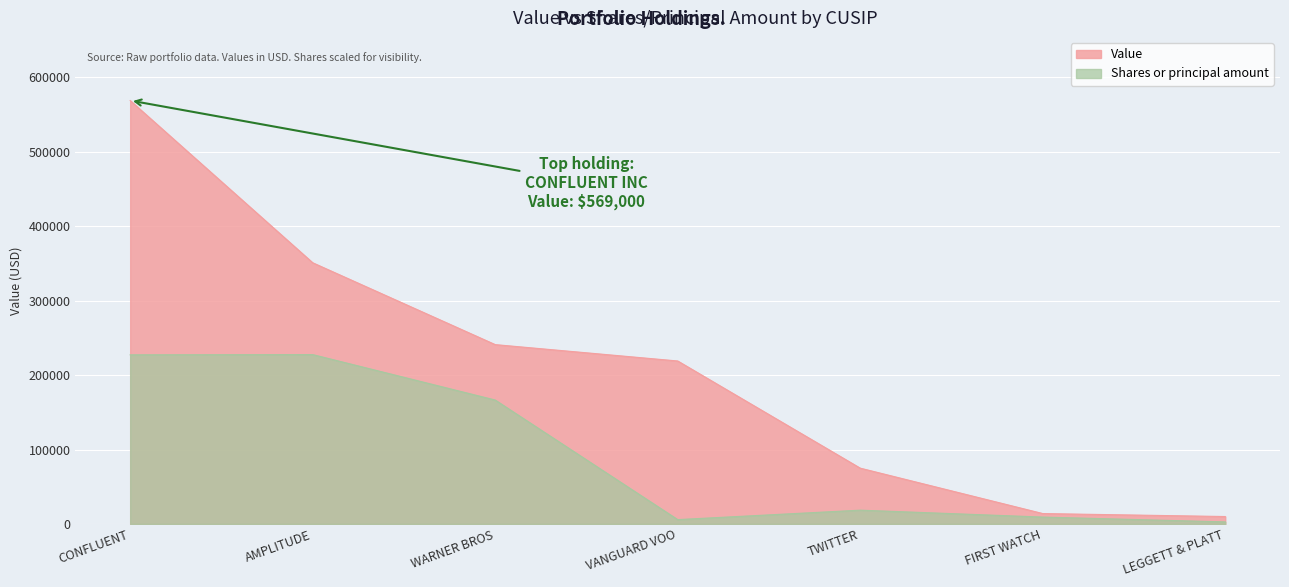

Which label corresponds to the largest value in the chart?

CONFLUENT